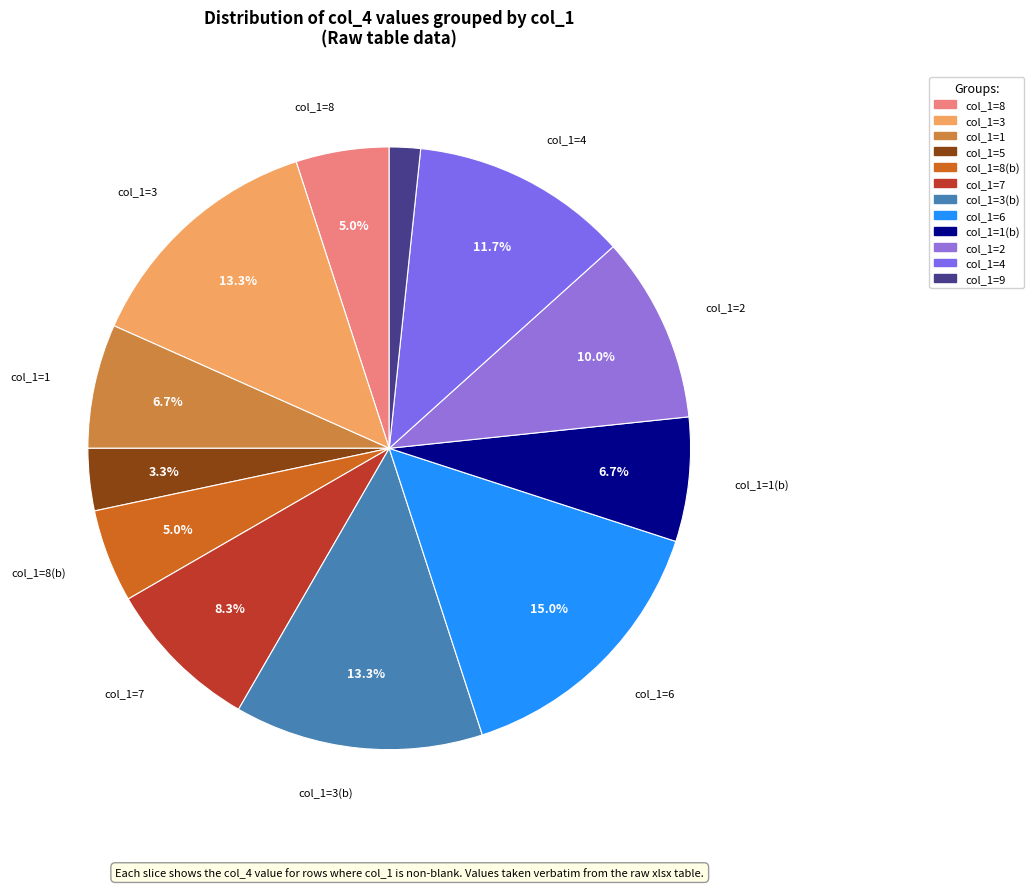

How many slices are in this pie chart?

12